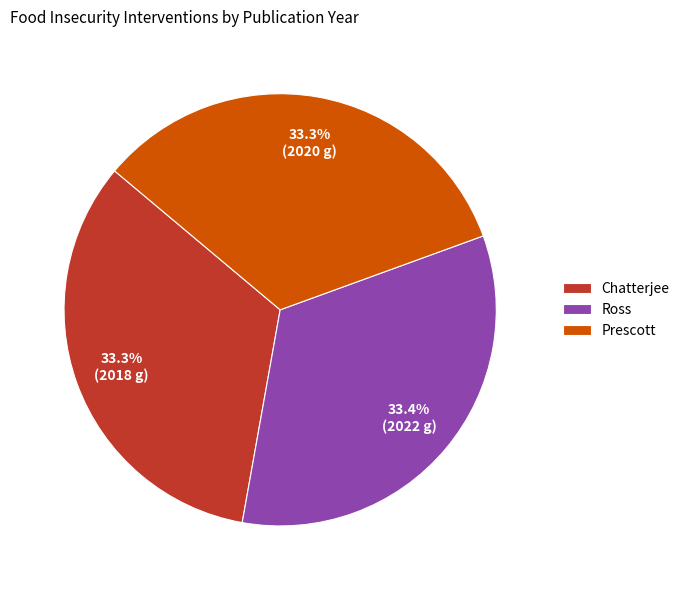

How many segments does this pie chart have?

3